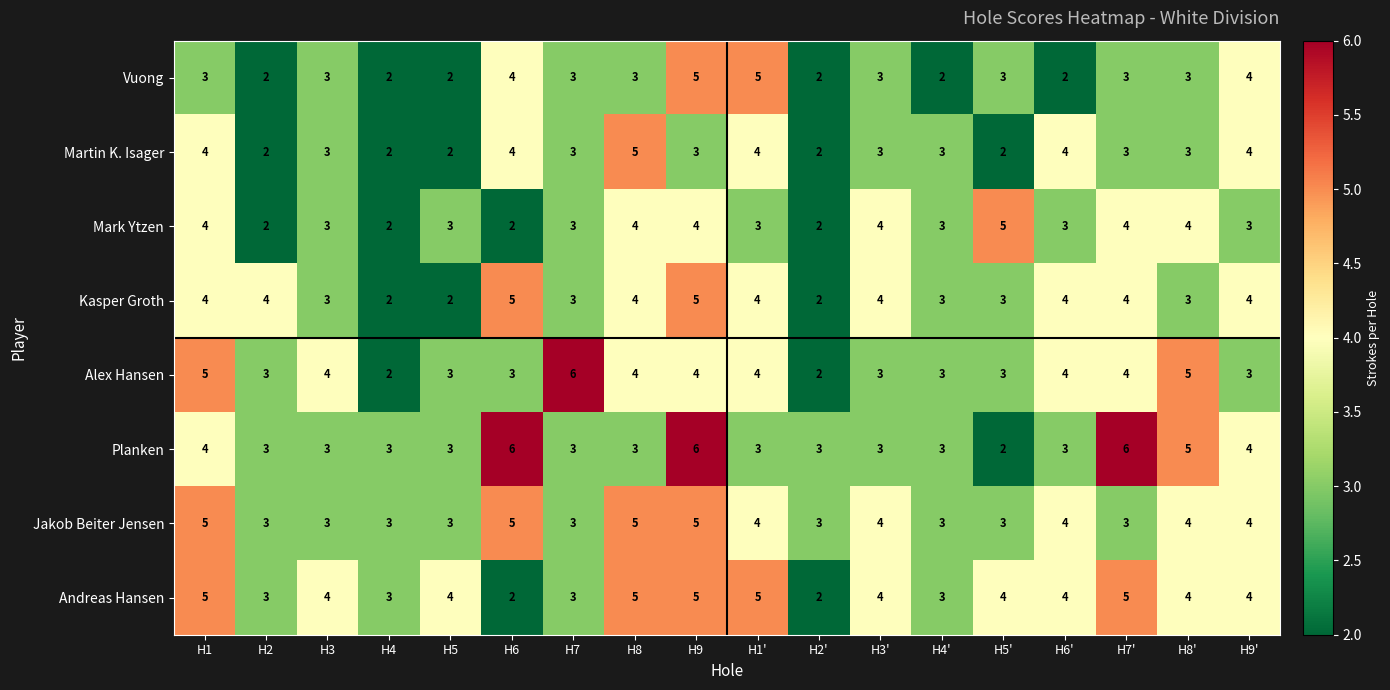

What is the sum of the Planken values at H6' and H3?

6